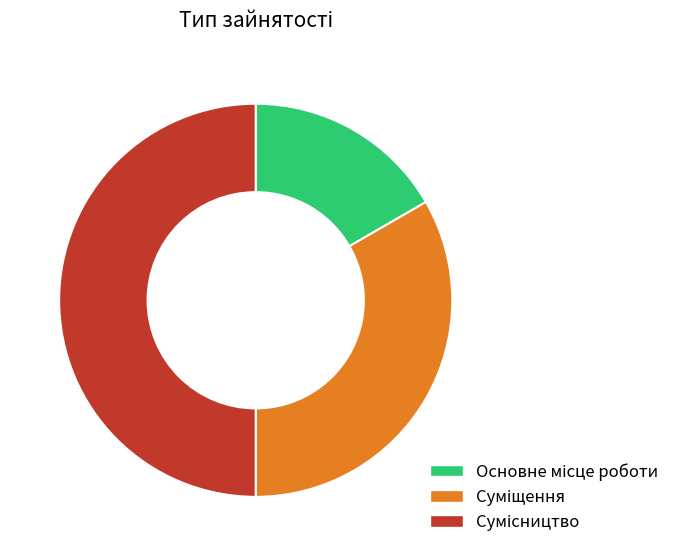

How many slices are in this pie chart?

3